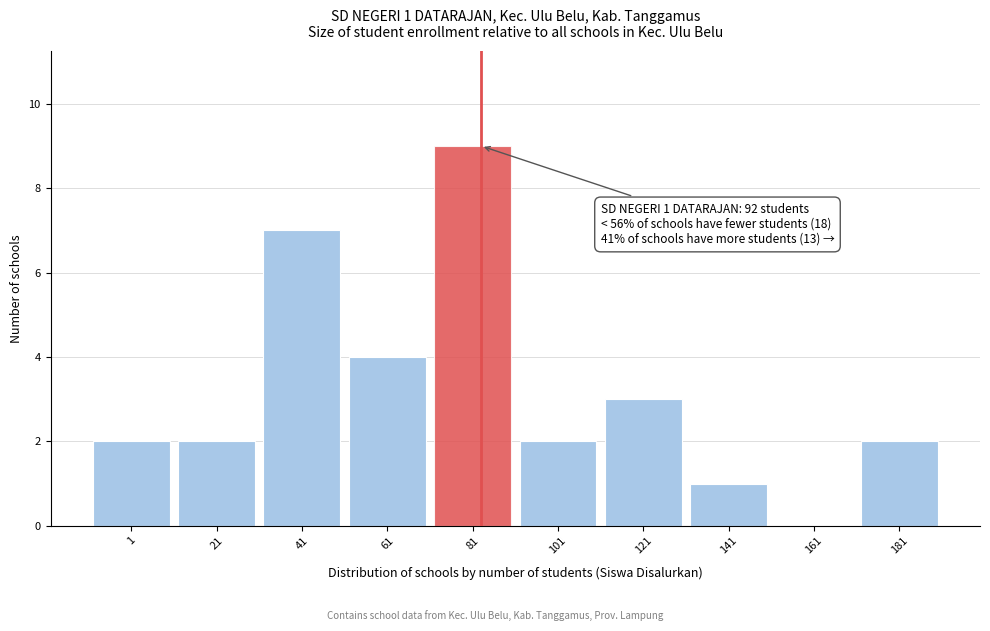

Reading right to left, extract all data points from this chart.

181=2	161=0	141=1	121=3	101=2	81=9	61=4	41=7	21=2	1=2